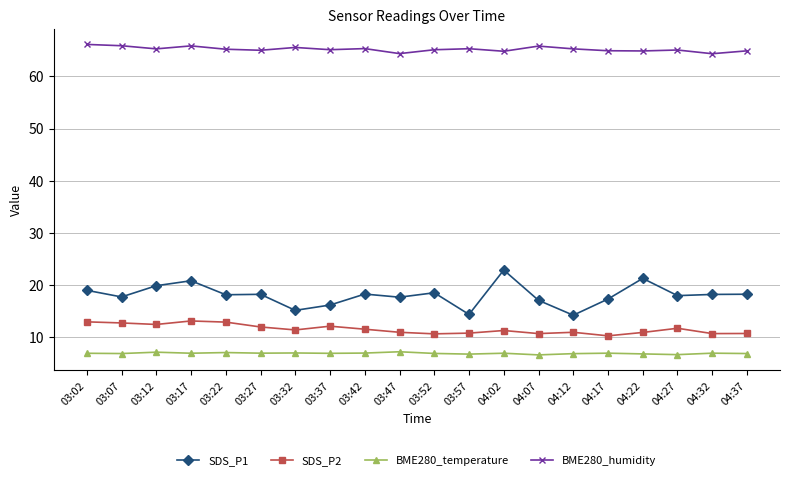

The value of BME280_temperature at 04:12 is 6.9. True or false?

True